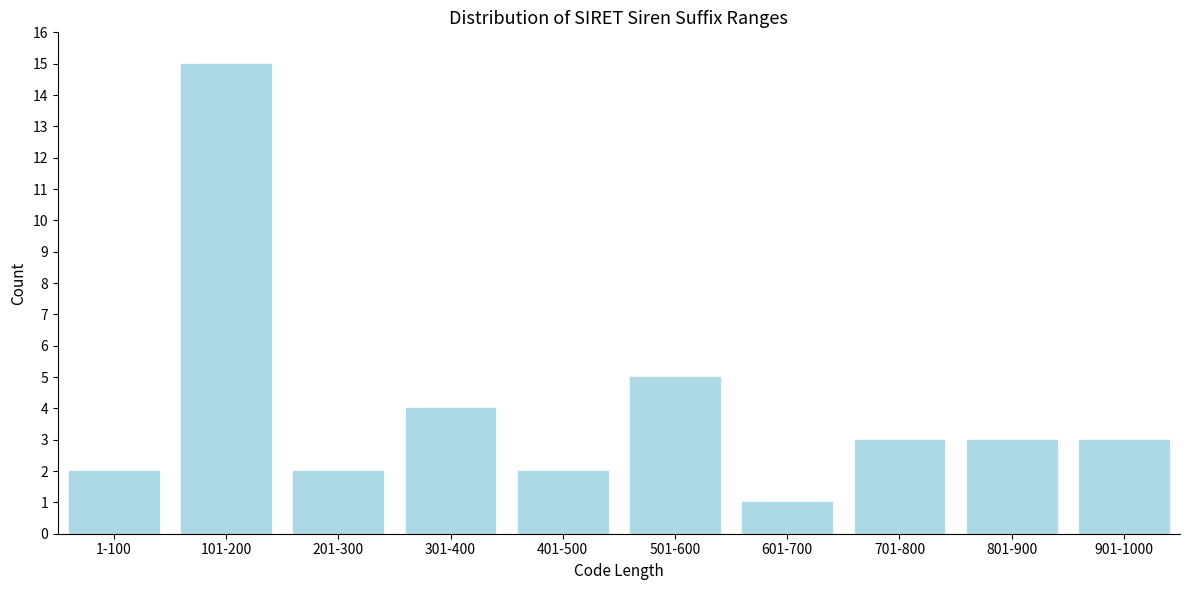

Reading left to right, transcribe all the data shown in this chart.

1-100=2	101-200=15	201-300=2	301-400=4	401-500=2	501-600=5	601-700=1	701-800=3	801-900=3	901-1000=3